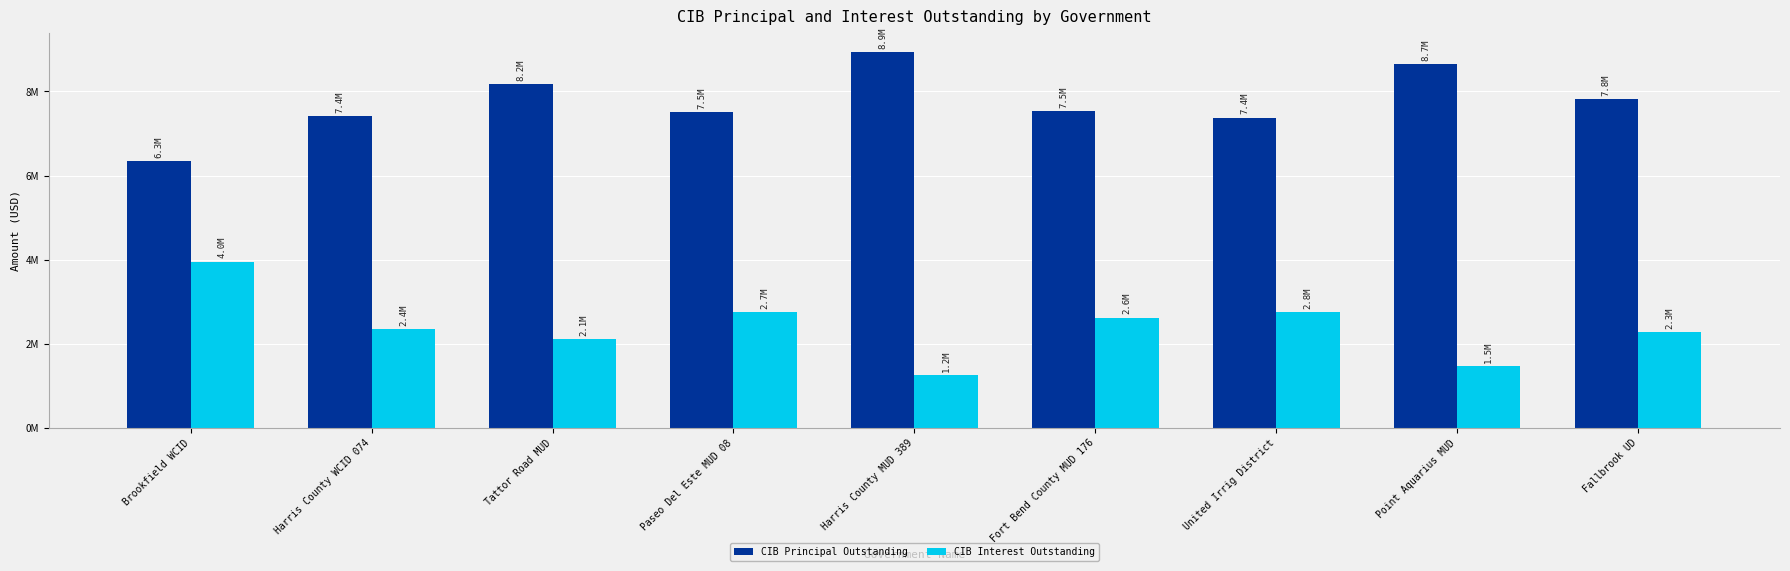

At which category is the sum across all series the highest?

Brookfield WCID